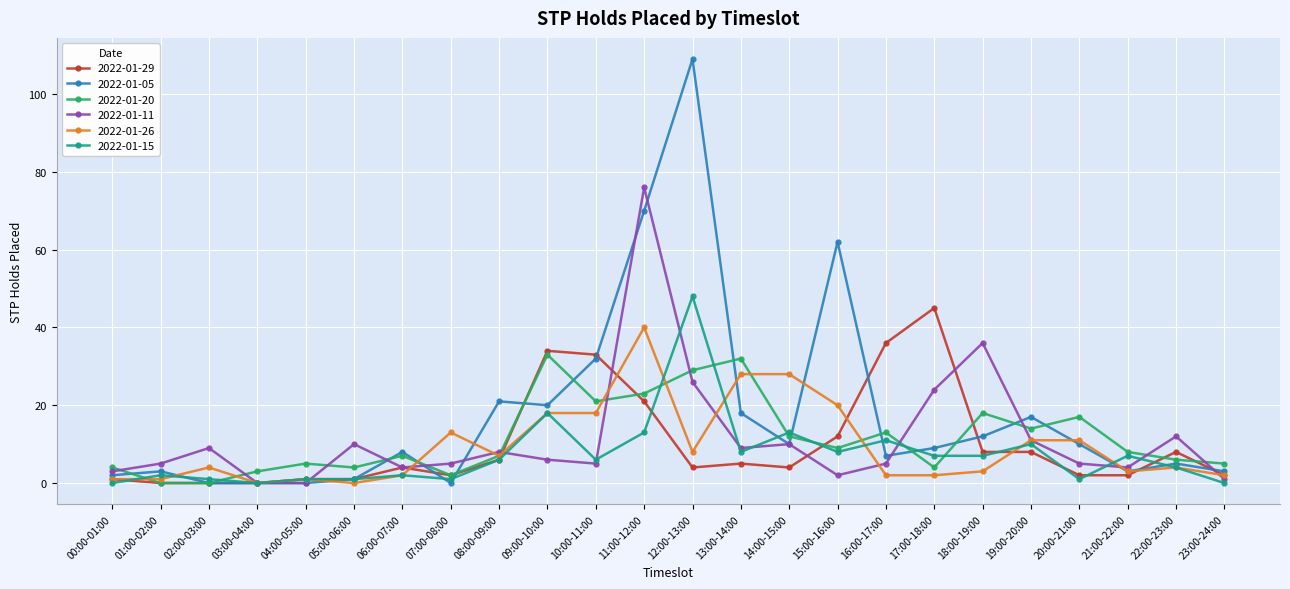

What is the total value across all series at 14:00-15:00?

77